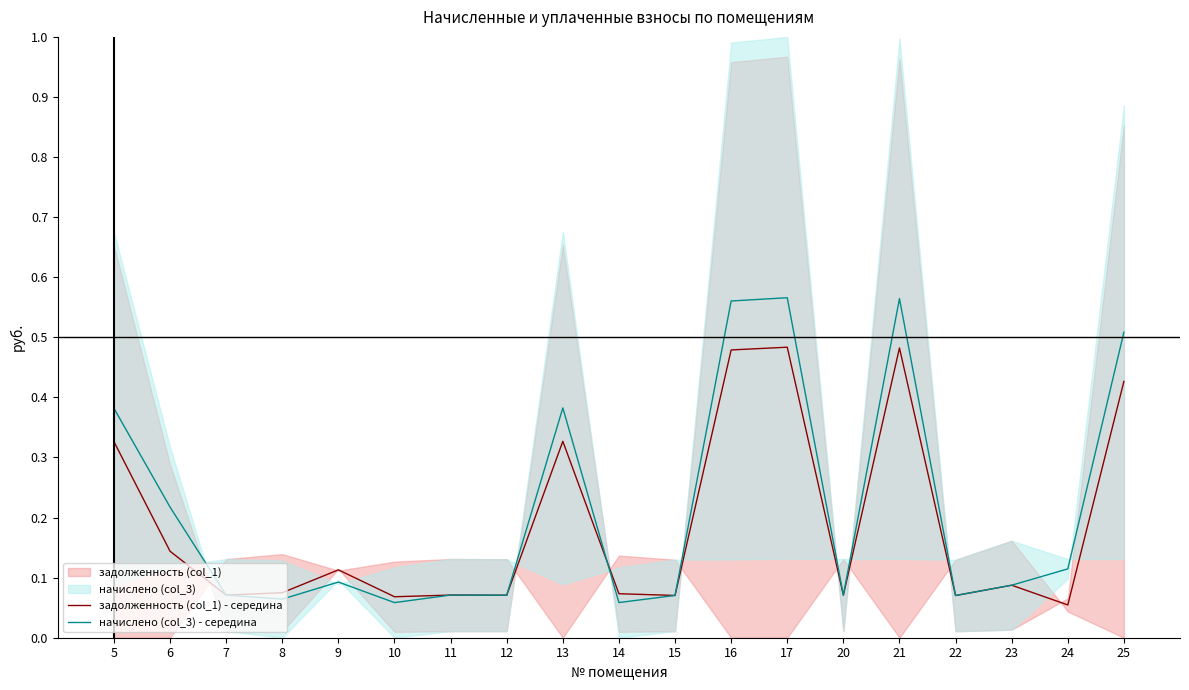

Which series changed the most between 9 and 25?

начислено (col_3) - середина